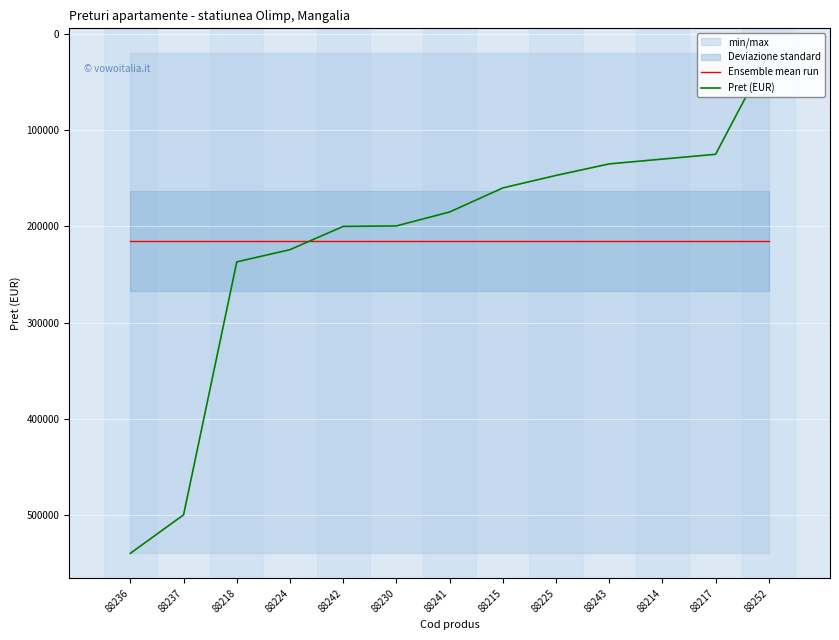

After their last crossing, which series has the higher values: Pret (EUR) or Ensemble mean run?

Ensemble mean run